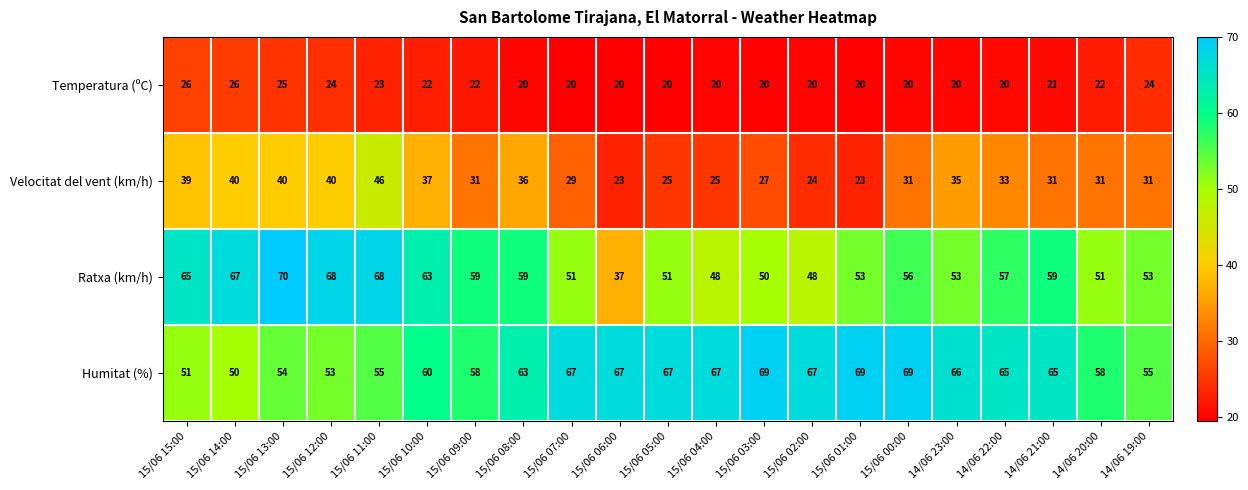

Is it true that Humitat (%) equals 36 at 14/06 22:00?

False